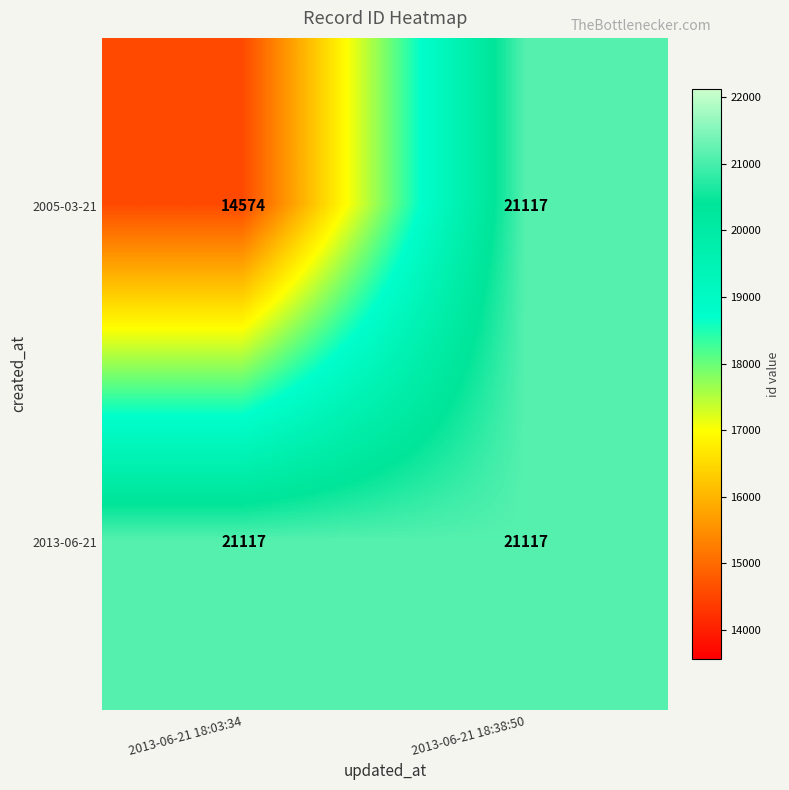

At how many categories does at least one series exceed 17634?

2